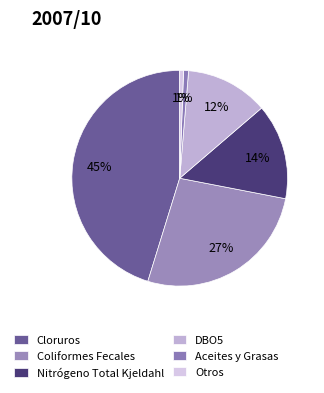

How many segments does this pie chart have?

6